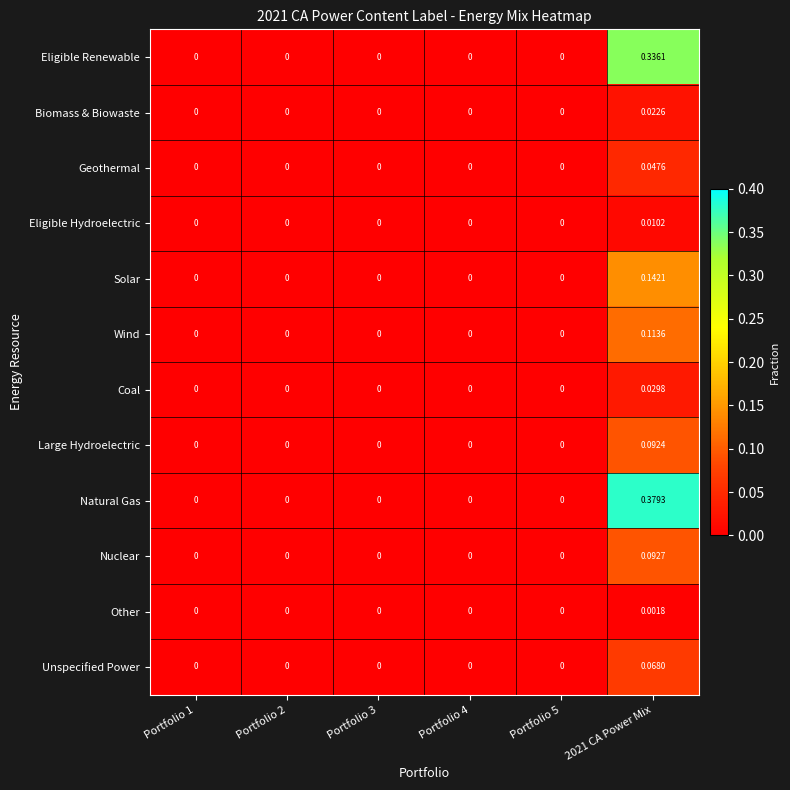

At 2021 CA Power Mix, list the series in order from largest to smallest.

Natural Gas, Eligible Renewable, Solar, Wind, Nuclear, Large Hydroelectric, Unspecified Power, Geothermal, Coal, Biomass & Biowaste, Eligible Hydroelectric, Other